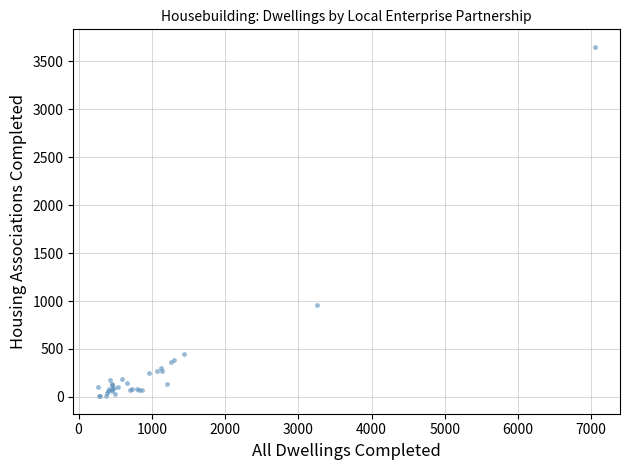

What Y value in the scatter plot is closest to 1828?

956.5